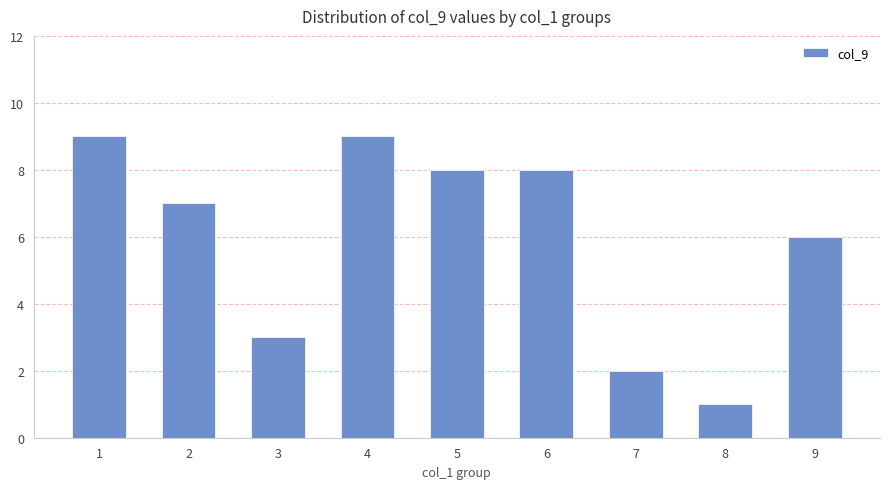

Reading left to right, list all the values displayed in this chart.

9	7	3	9	8	8	2	1	6